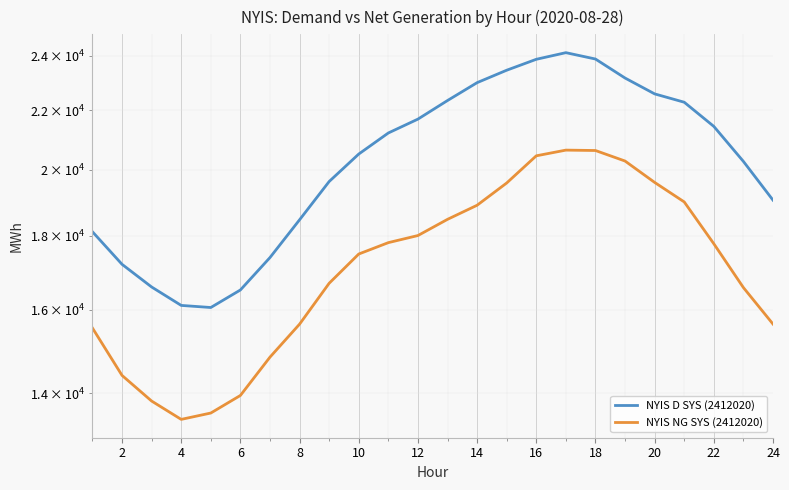

Is it true that NYIS NG SYS (2412020) equals 5891 at 4?

False